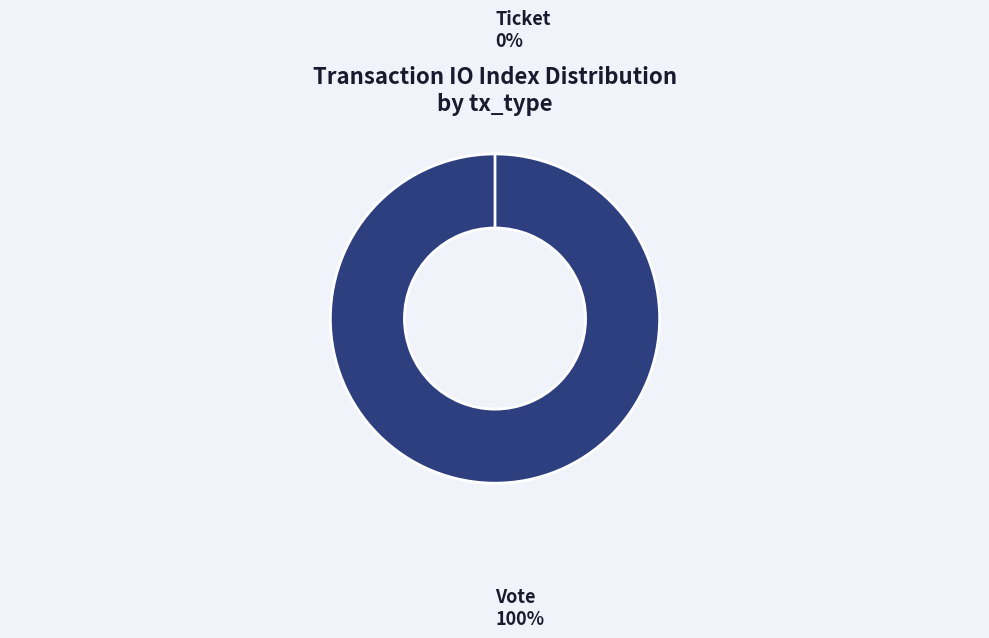

Count the number of slices in the pie.

2